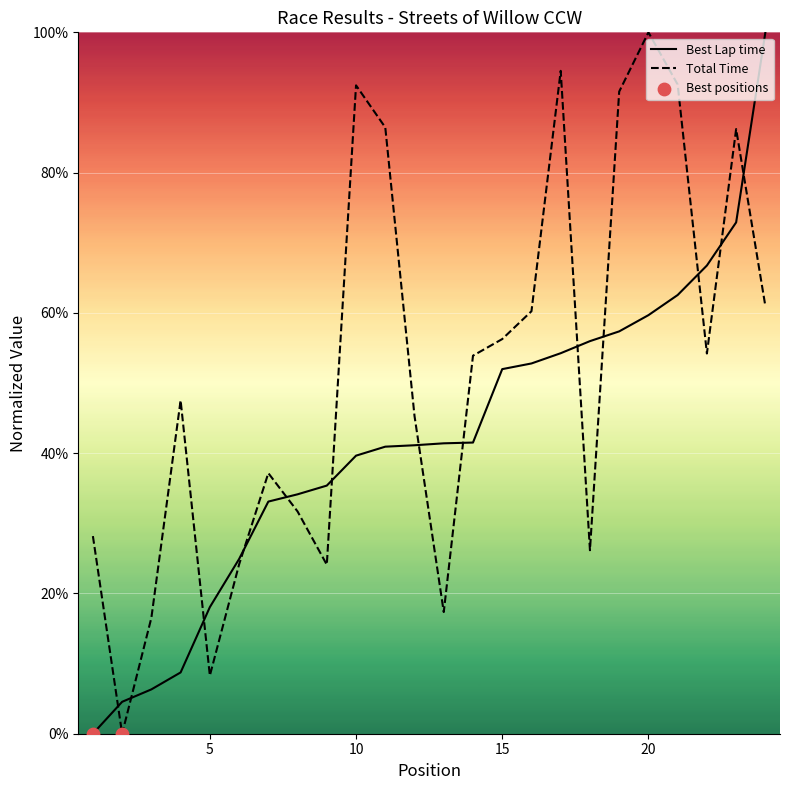

Which series has the largest total across all categories?

Total Time